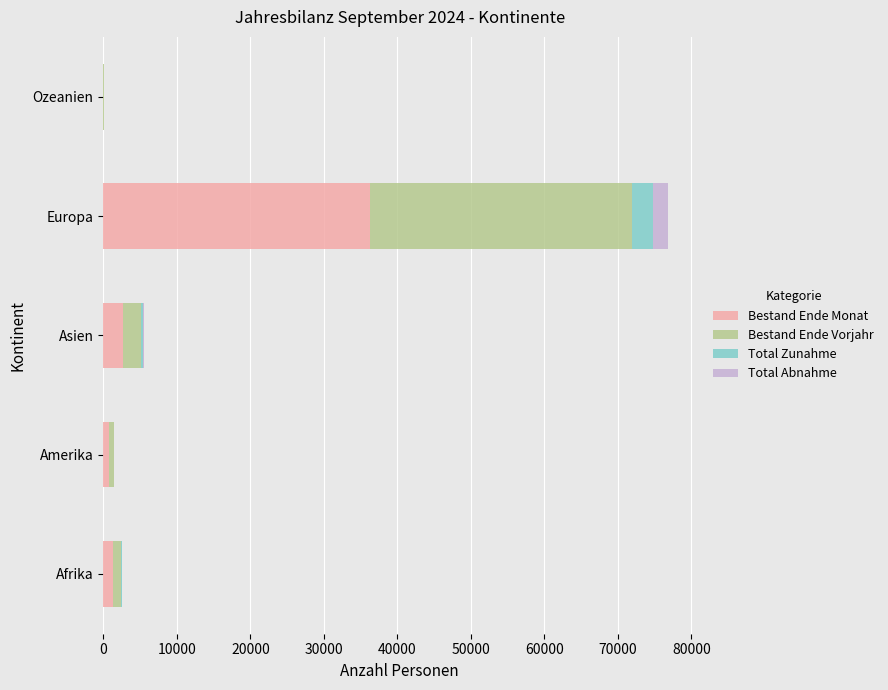

At which label does Bestand Ende Monat reach its peak?

Europa